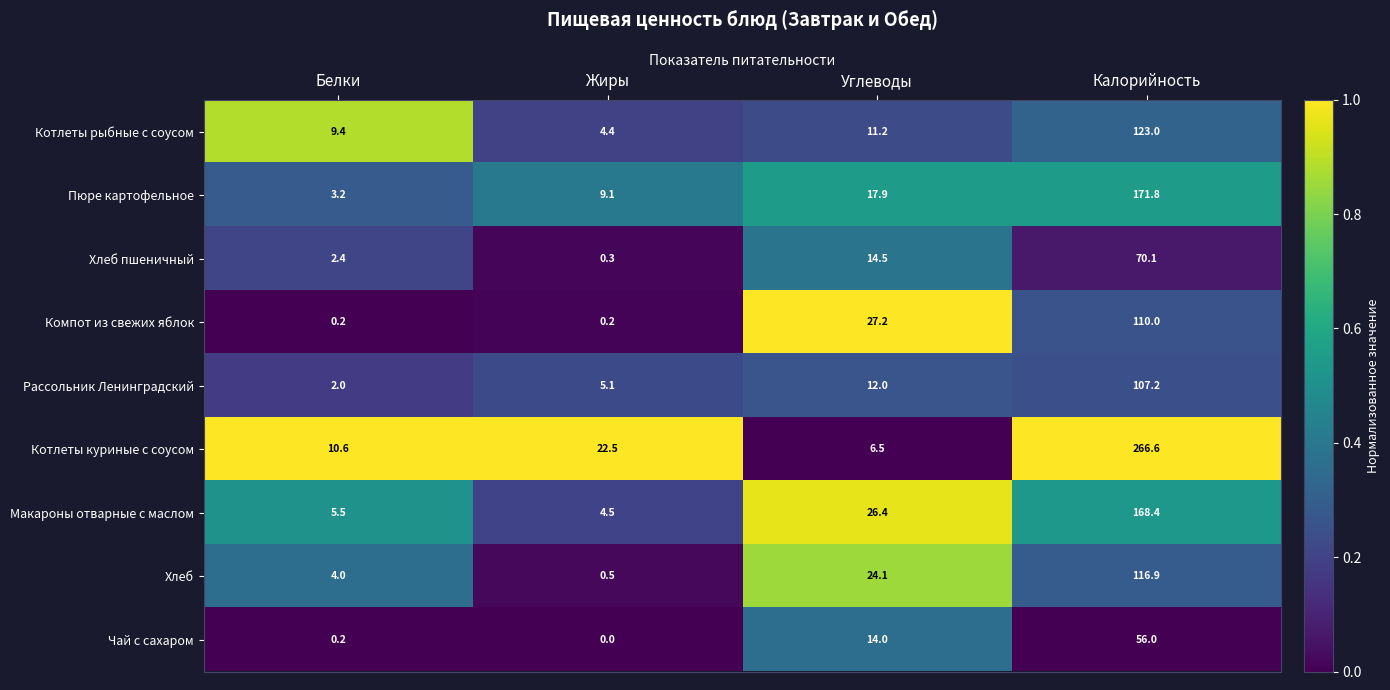

What is the sum of the Котлеты рыбные с соусом values at Углеводы and Калорийность?

134.2